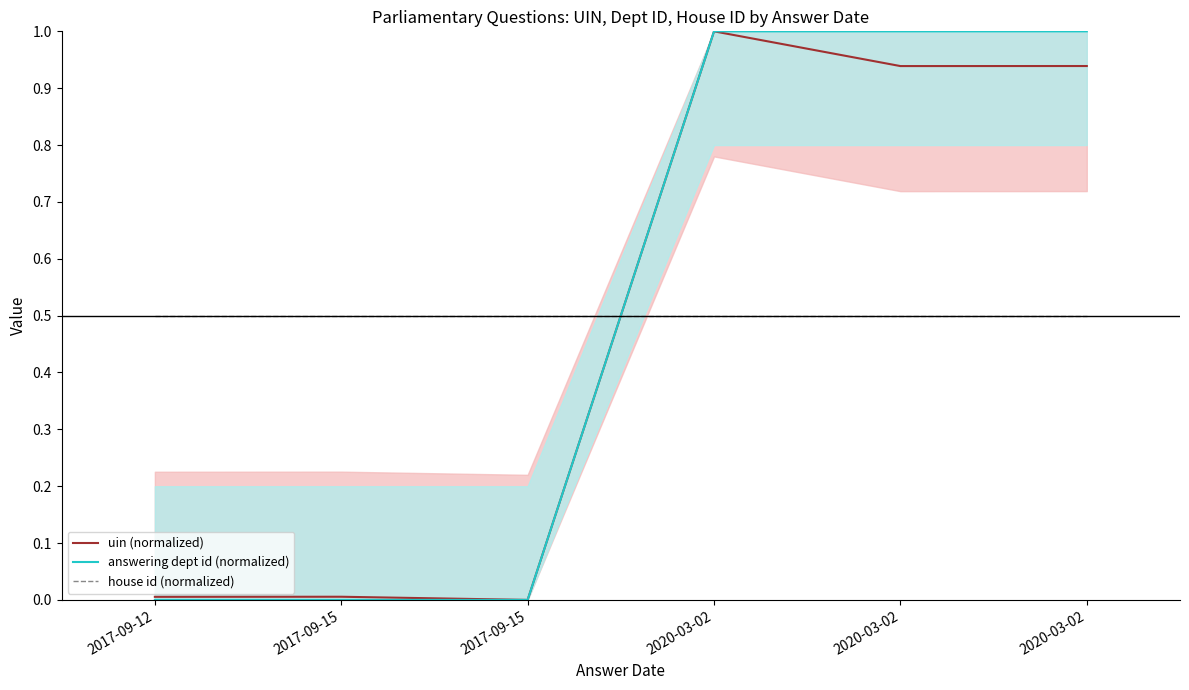

Is this an area chart (filled region under the line)?

No